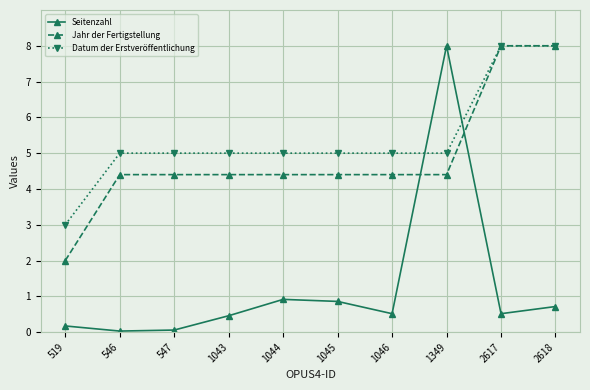

Is the value of Seitenzahl at 1043 greater than the value of Datum der Erstveröffentlichung at 2617?

No